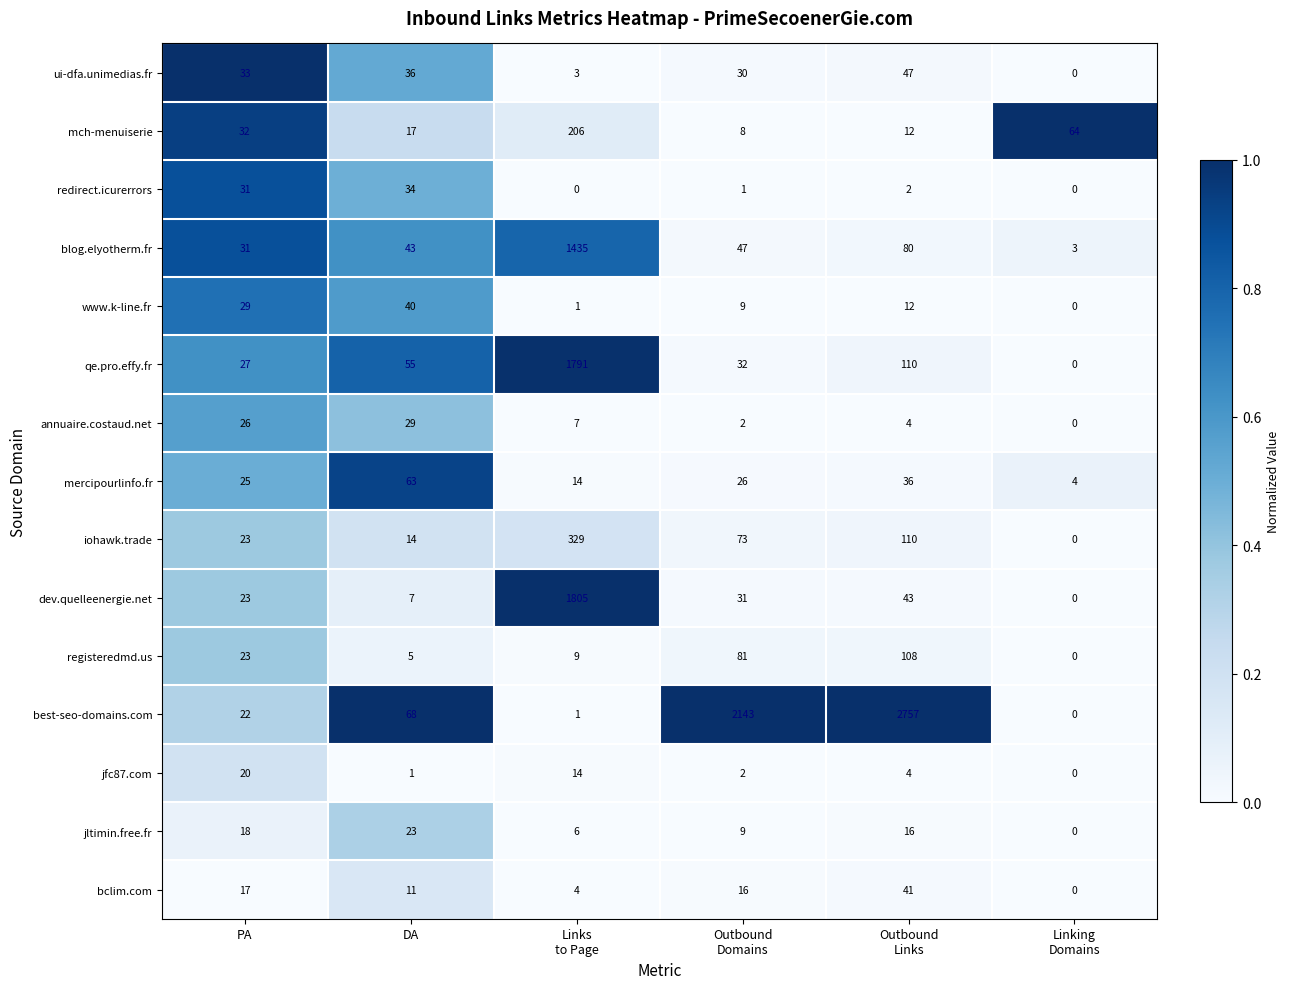

The value of blog.elyotherm.fr at DA is 43. True or false?

True